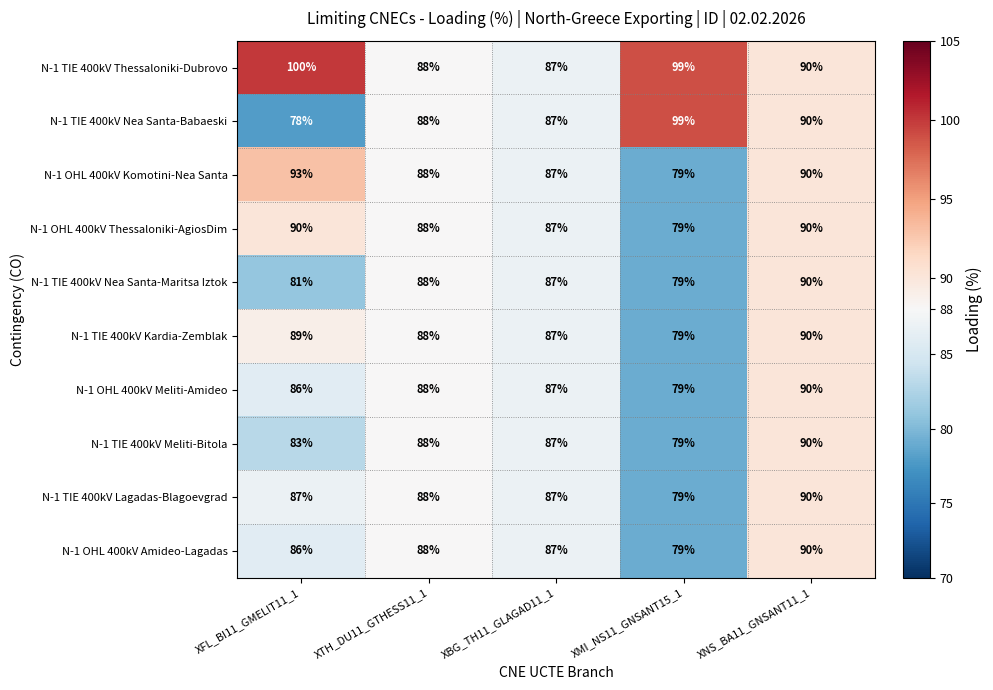

The value of N-1 TIE 400kV Nea Santa-Babaeski at XBG_TH11_GLAGAD11_1 is 155. True or false?

False